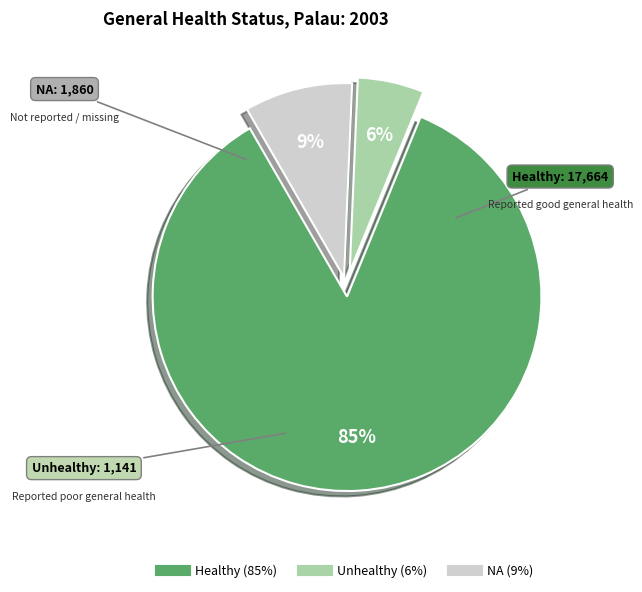

The NA slice represents 9% of the pie. True or false?

True